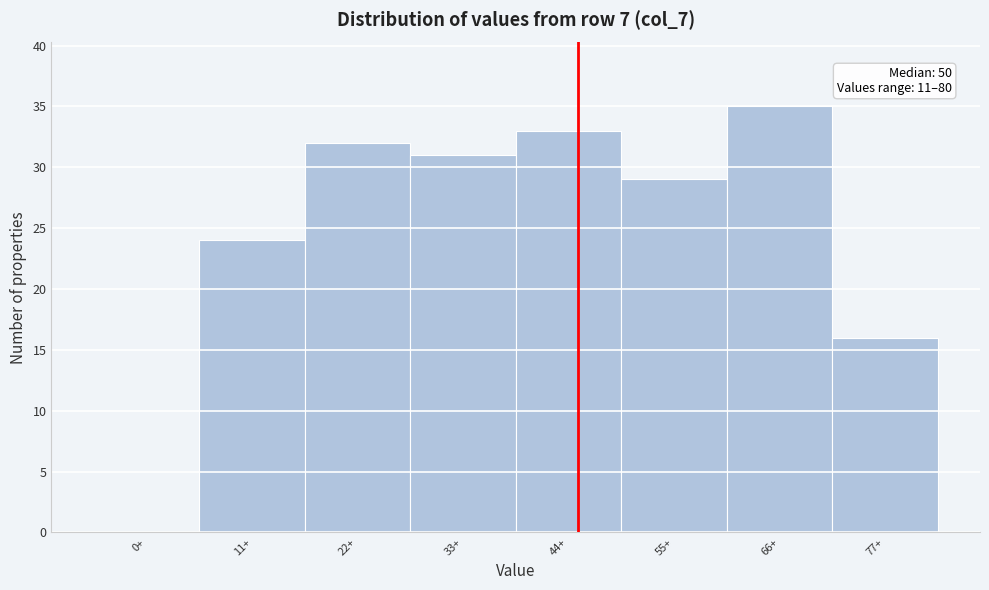

Reading left to right, what are all the values shown in this chart?

0+=0	11+=24	22+=32	33+=31	44+=33	55+=29	66+=35	77+=16